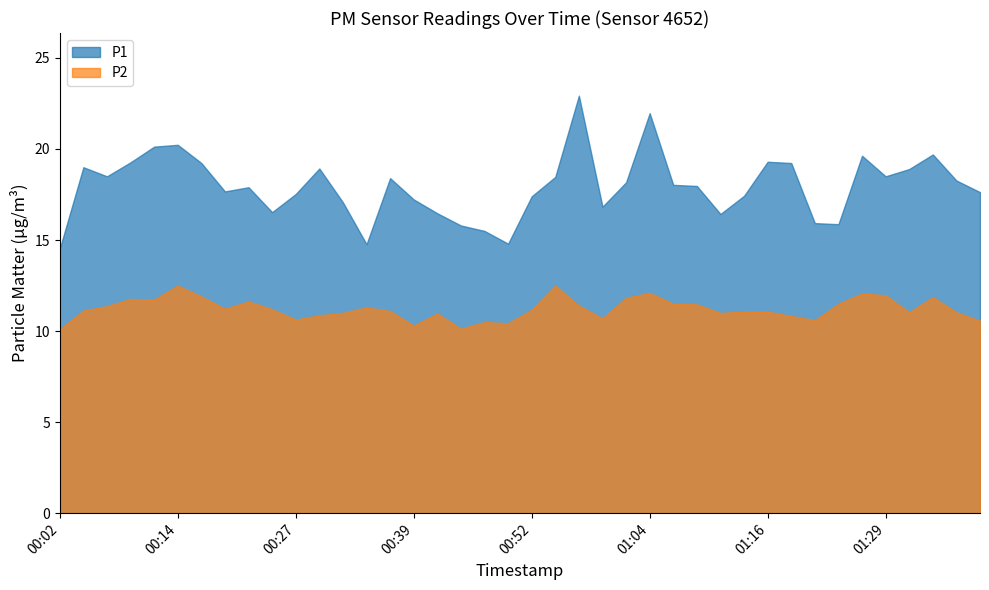

What is the difference between the P1 values at 00:02 and 00:39?

2.7